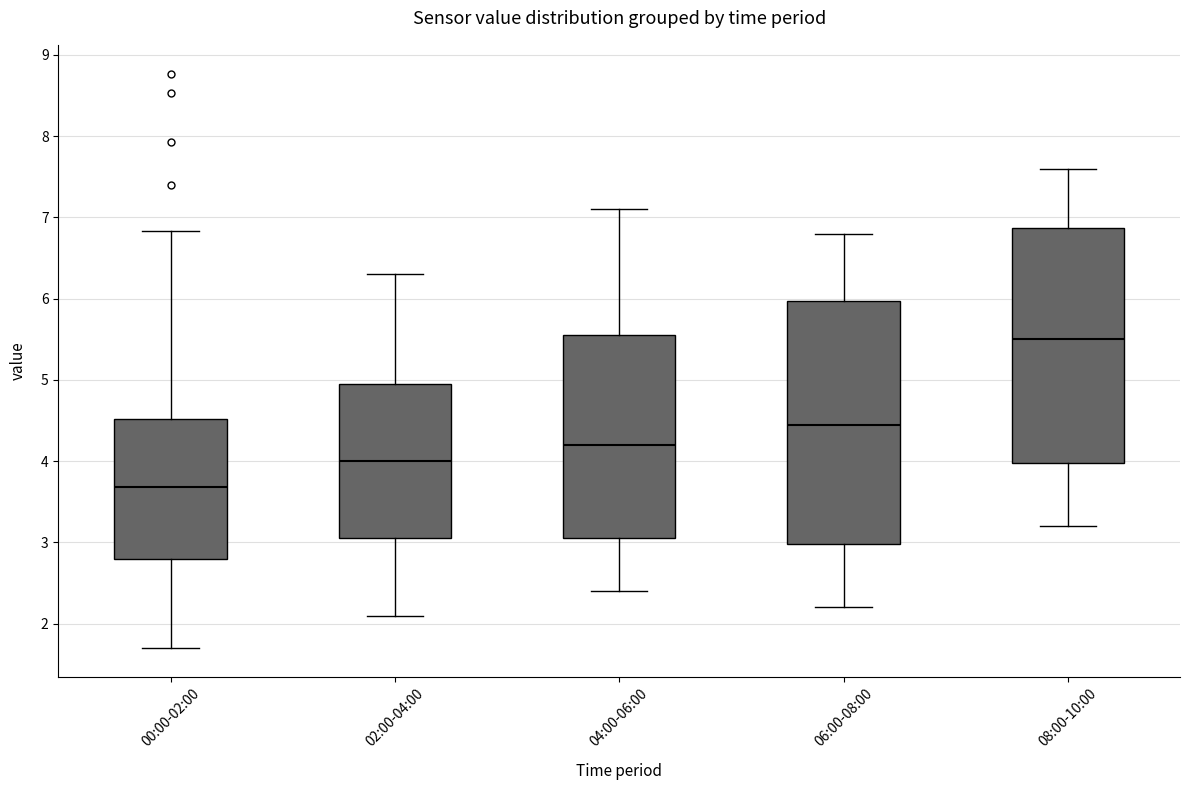

Reading left to right, transcribe this box plot: for each box, give where its median line is, the range the box spans, and where its two whiskers end, as read against the y-axis. The values are not printed on the chart, so give them approximately, as read against the axis.

00:00-02:00: median 3.7, box 2.8 to 4.5, whiskers 1.7 to 6.8
02:00-04:00: median 4.0, box 3.1 to 5.0, whiskers 2.1 to 6.3
04:00-06:00: median 4.2, box 3.1 to 5.6, whiskers 2.4 to 7.1
06:00-08:00: median 4.5, box 3.0 to 6.0, whiskers 2.2 to 6.8
08:00-10:00: median 5.5, box 4.0 to 6.9, whiskers 3.2 to 7.6